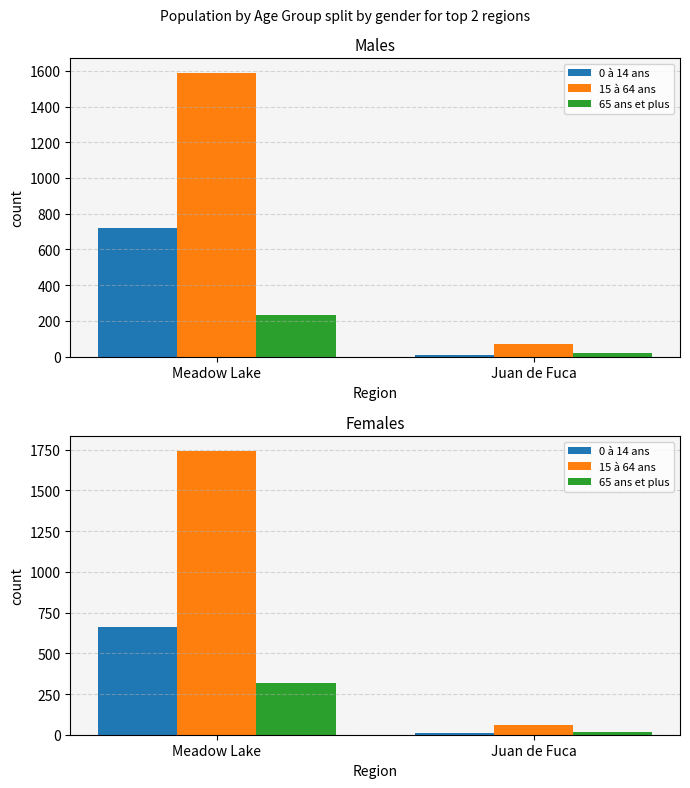

What is the sum of the 65 ans et plus values at Juan de Fuca and Meadow Lake?

335